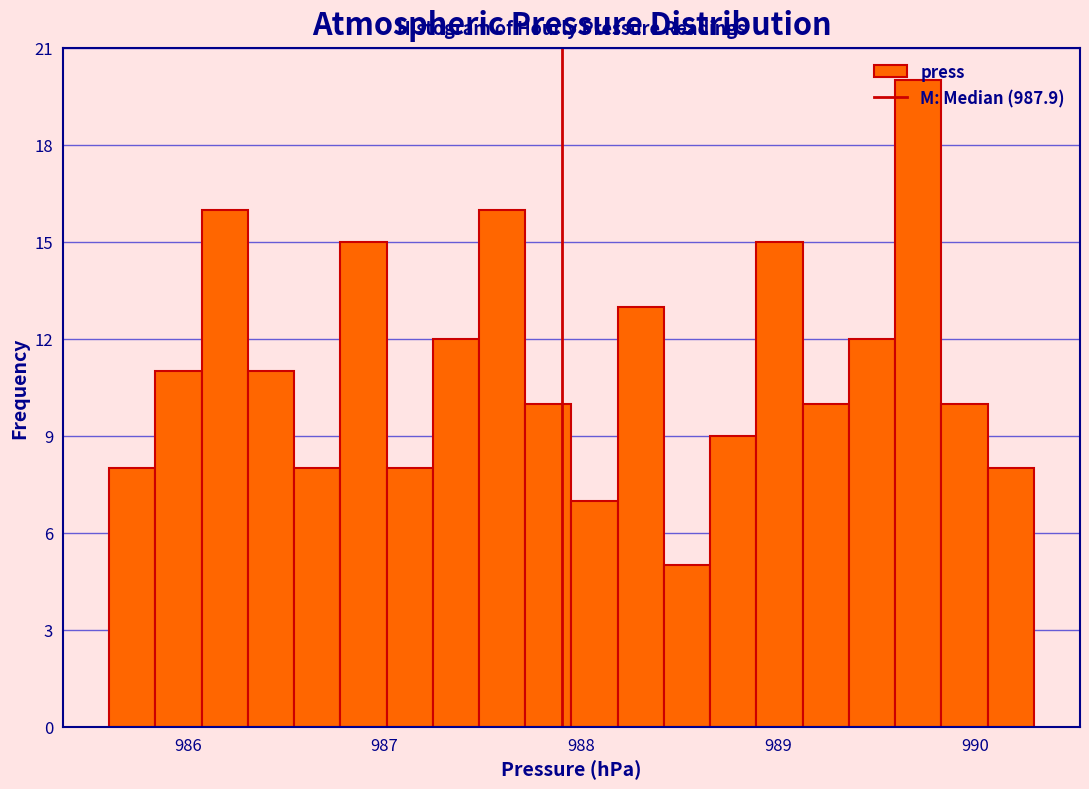

Read against the x-axis, roughly where is the centre of the tallest bar?

989.7